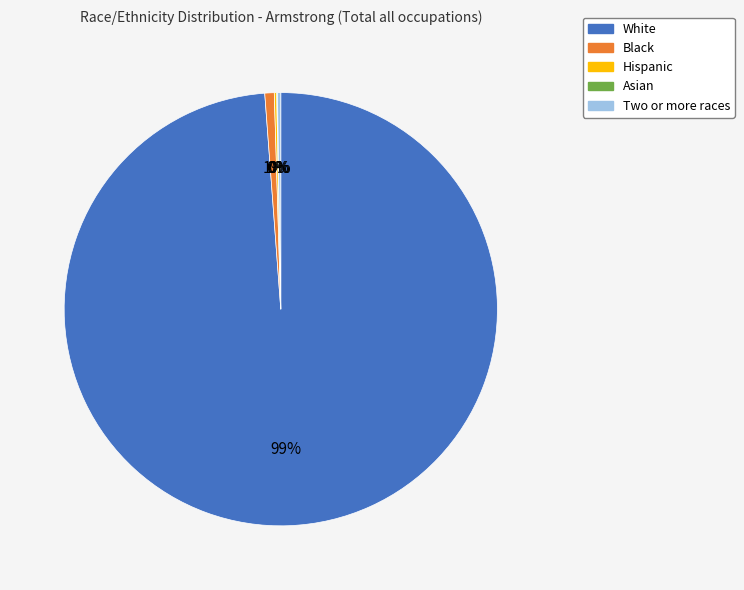

To the nearest percent, what portion does Black represent?

1%